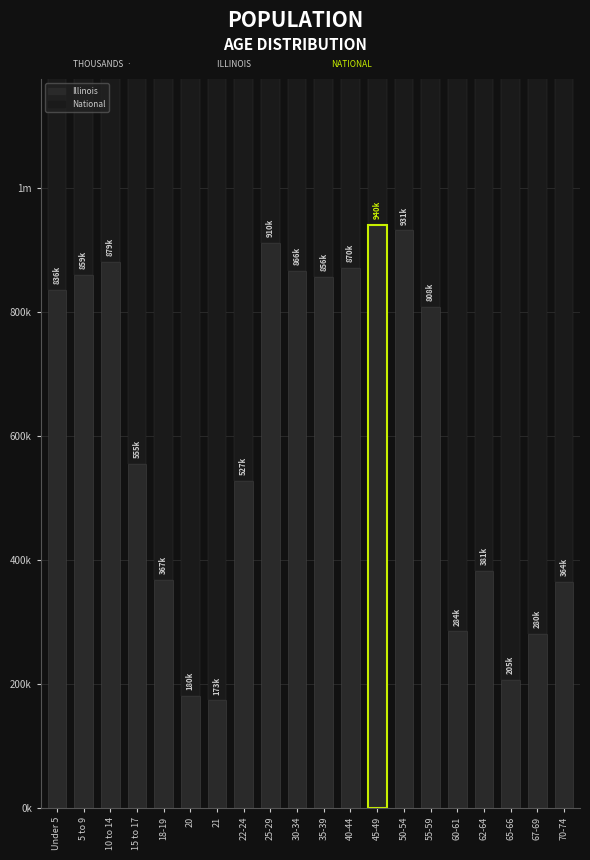

What is the sum of all National values?

278120029